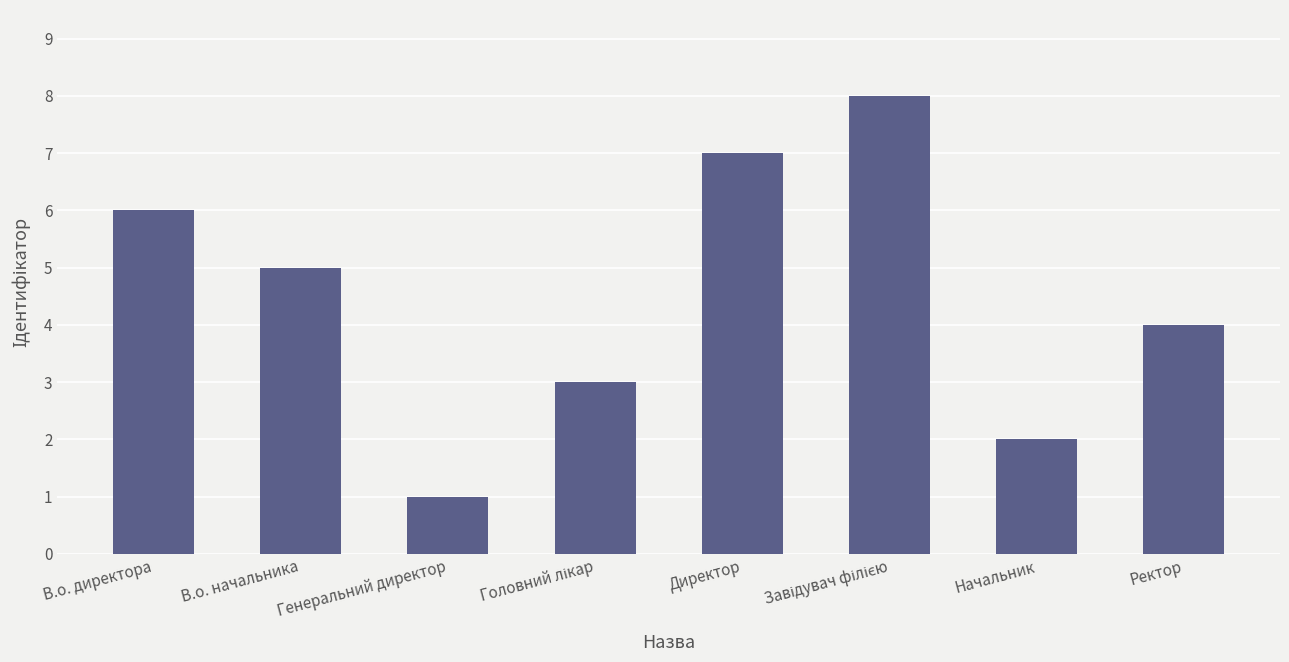

What is the sum of all values?

36